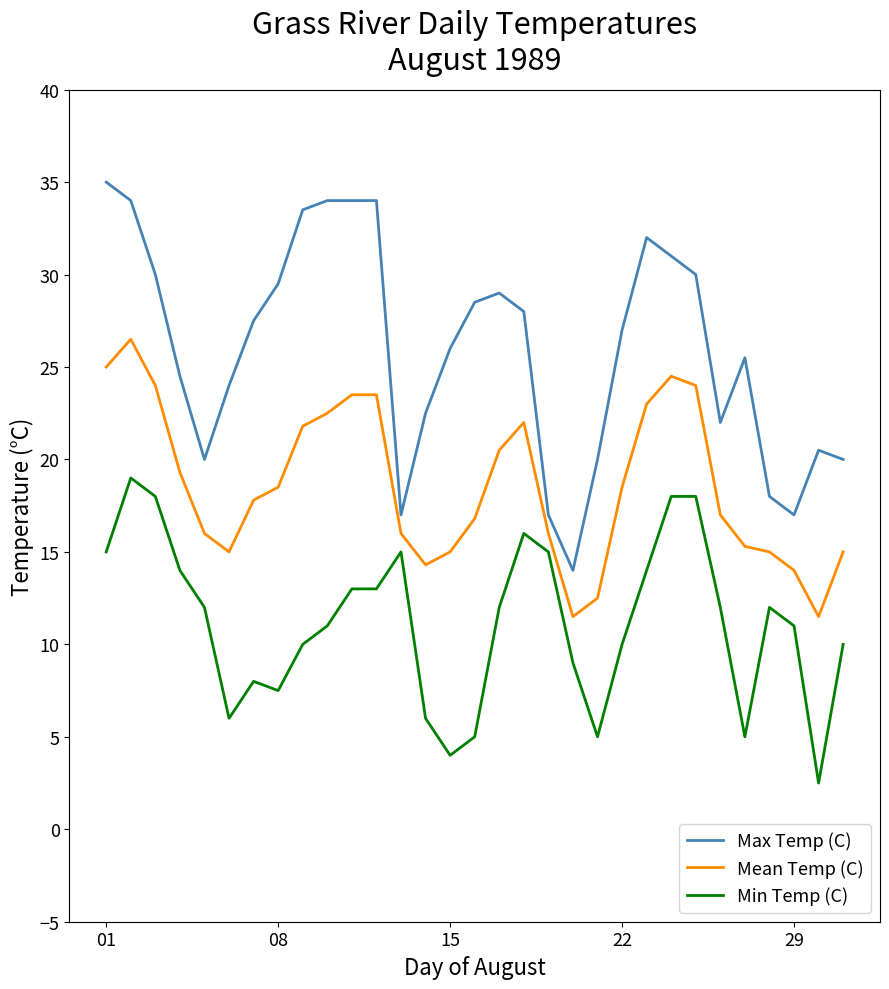

Which series has the largest total across all categories?

Max Temp (C)